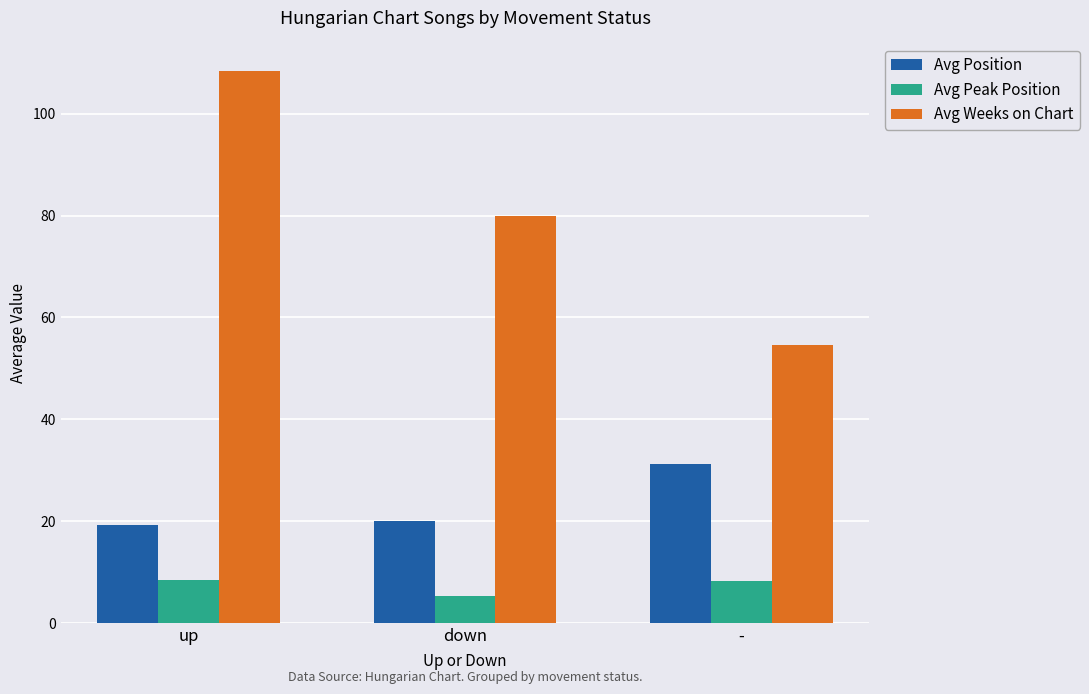

What is the spread (max minus min) of values at up?

100.0